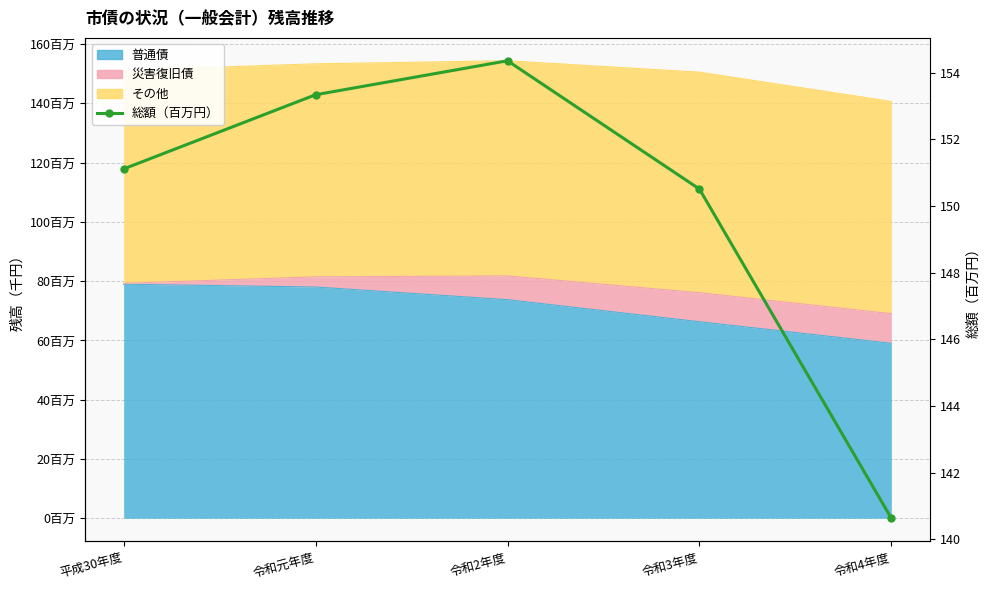

Reading left to right, extract all data points from this chart.

平成30年度=151.1	令和元年度=153.3	令和2年度=154.4	令和3年度=150.5	令和4年度=140.6